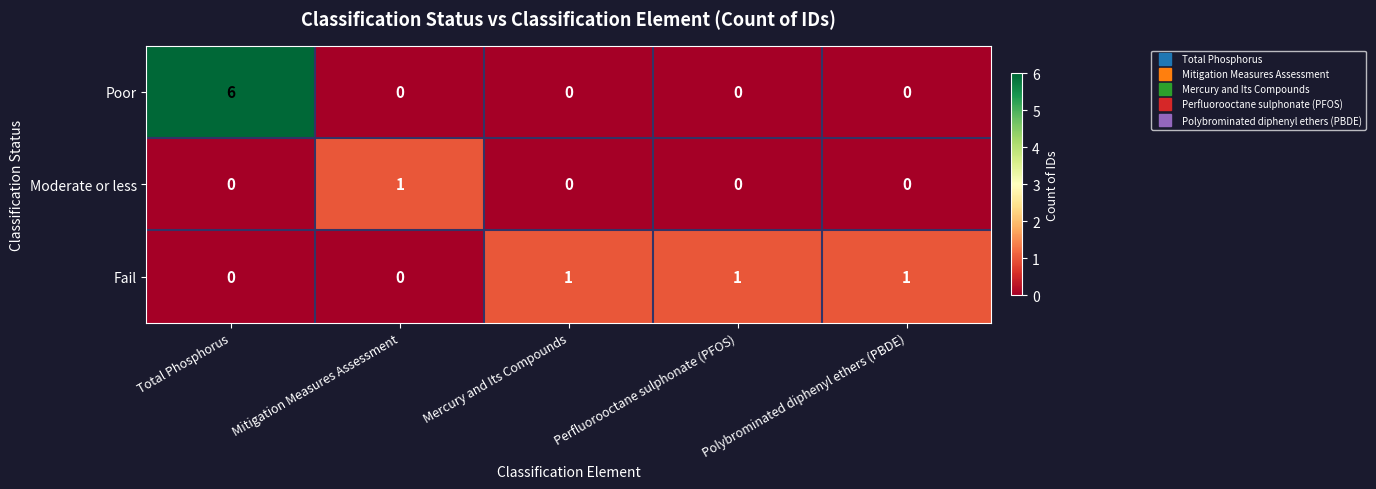

Which series has the widest spread of values?

Poor